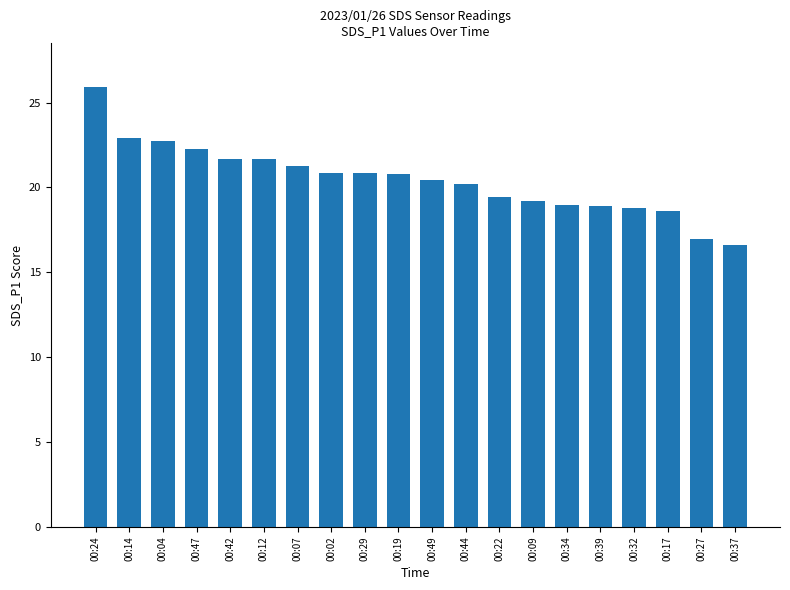

What is the ratio of the value at 00:42 to the value at 00:02?

1.0